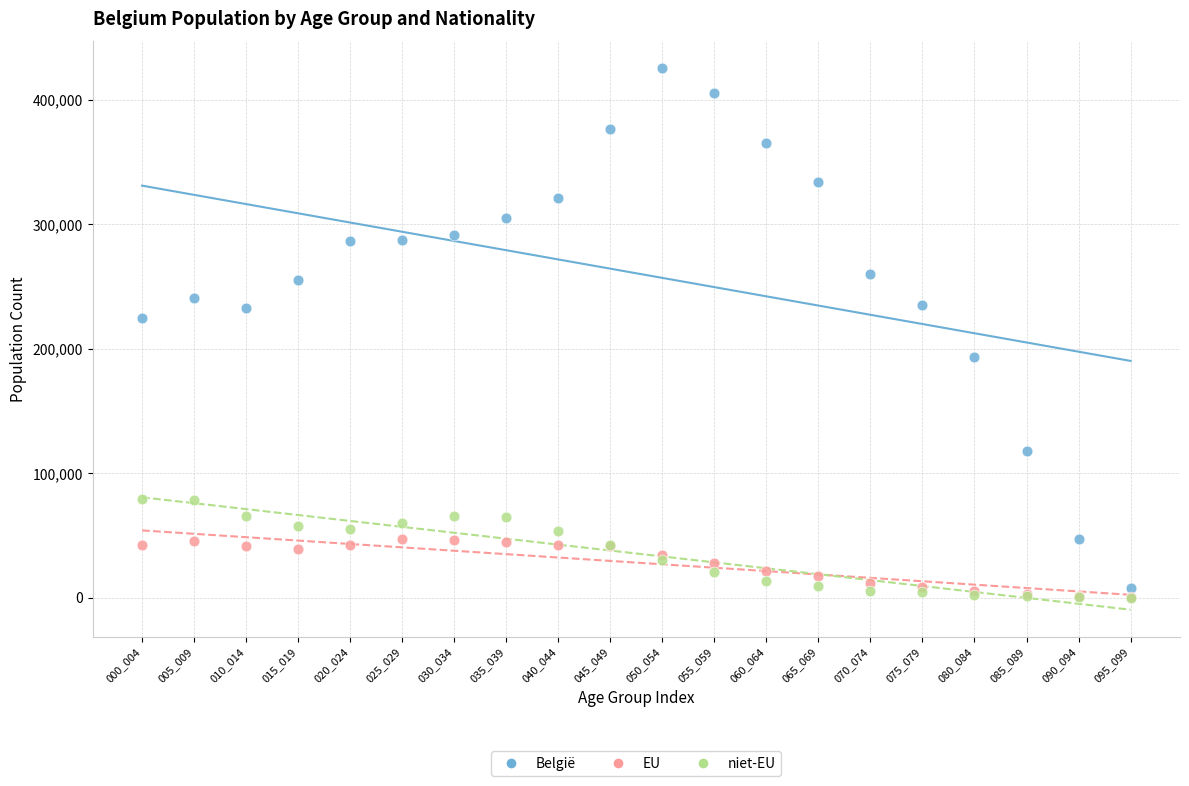

Which series contains the highest Y value?

België